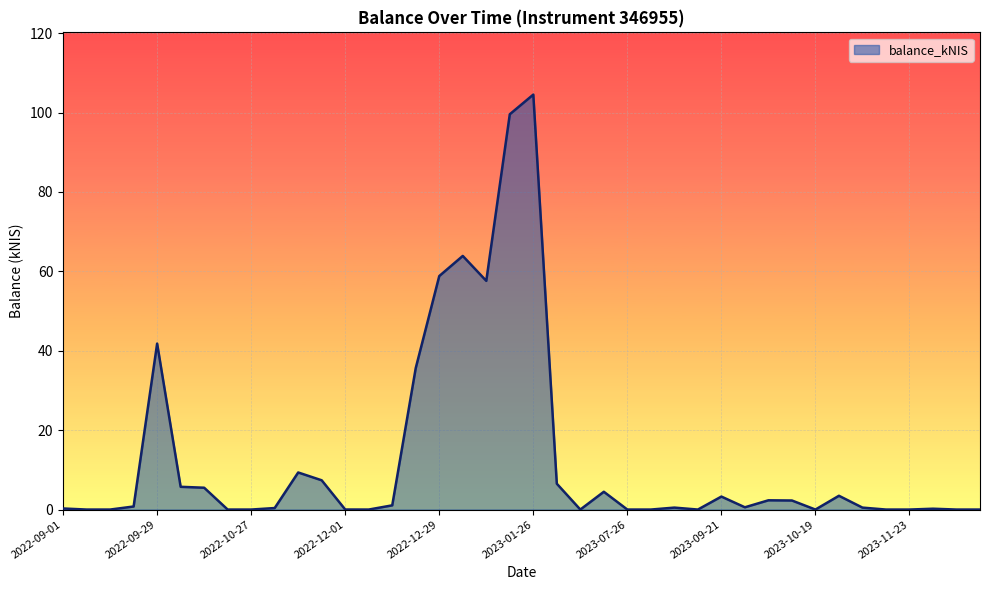

What is the difference between the maximum and minimum values?

104.5